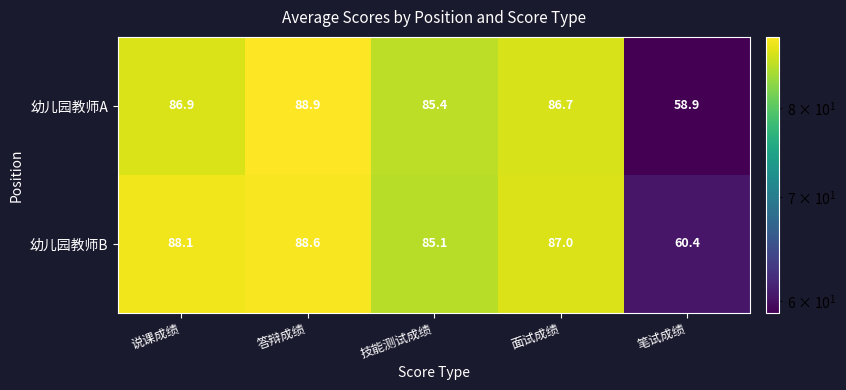

What is the difference between the highest and lowest values at 答辩成绩?

0.3